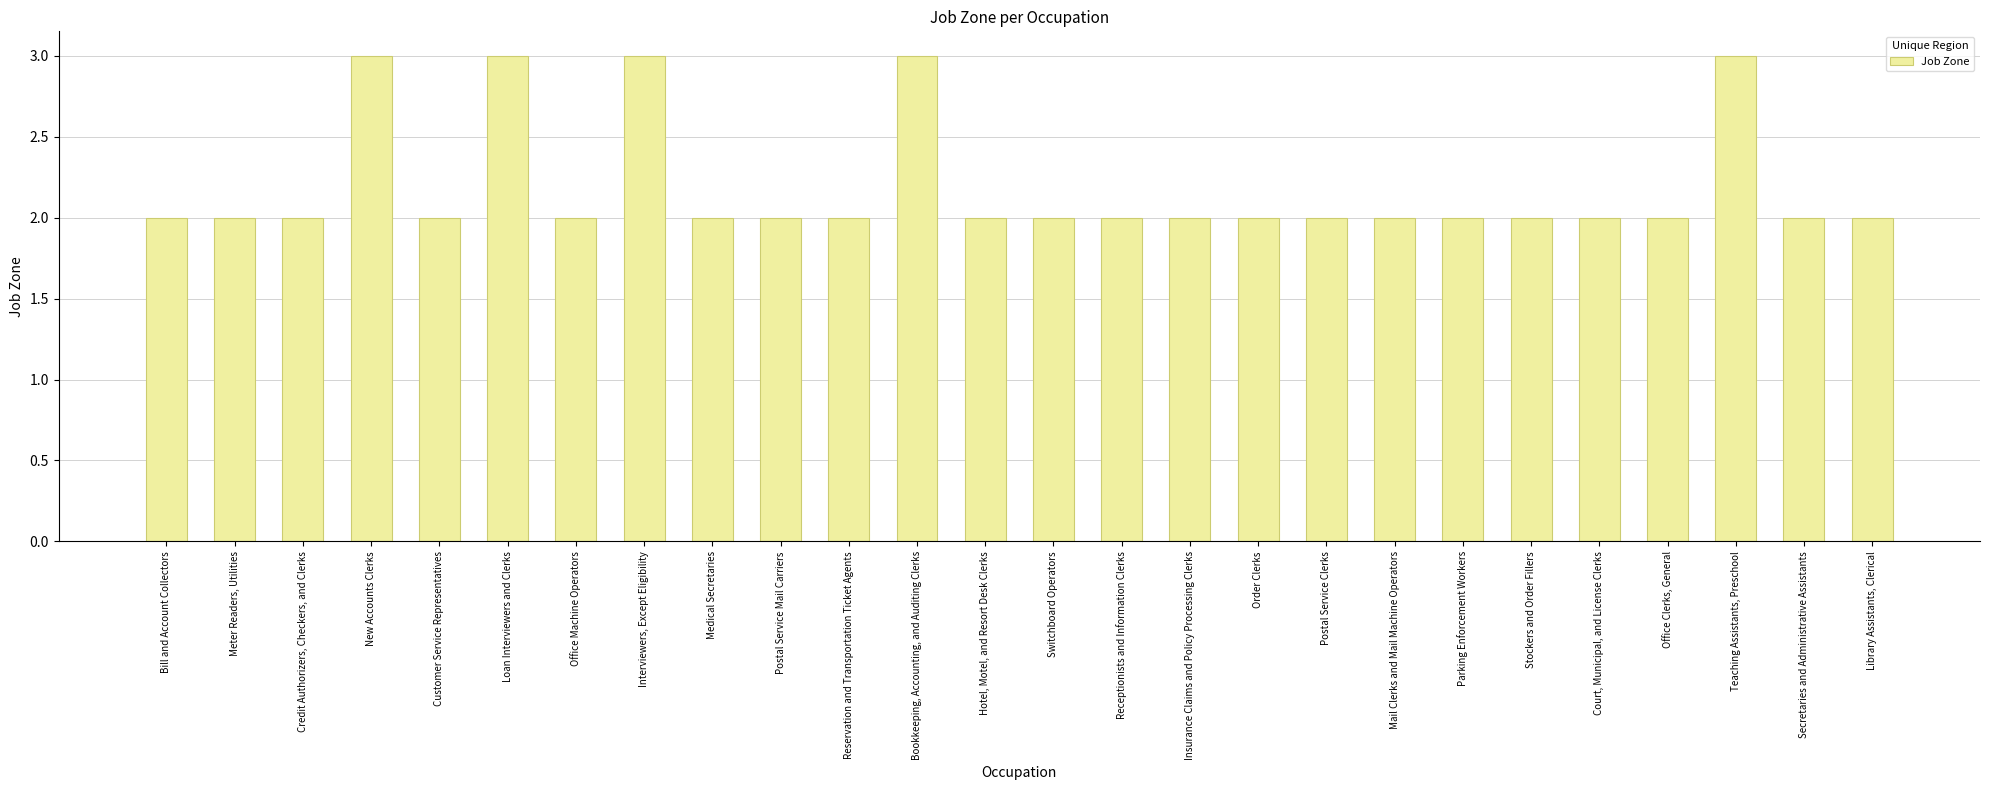

Reading left to right, transcribe all the data shown in this chart.

2	2	2	3	2	3	2	3	2	2	2	3	2	2	2	2	2	2	2	2	2	2	2	3	2	2